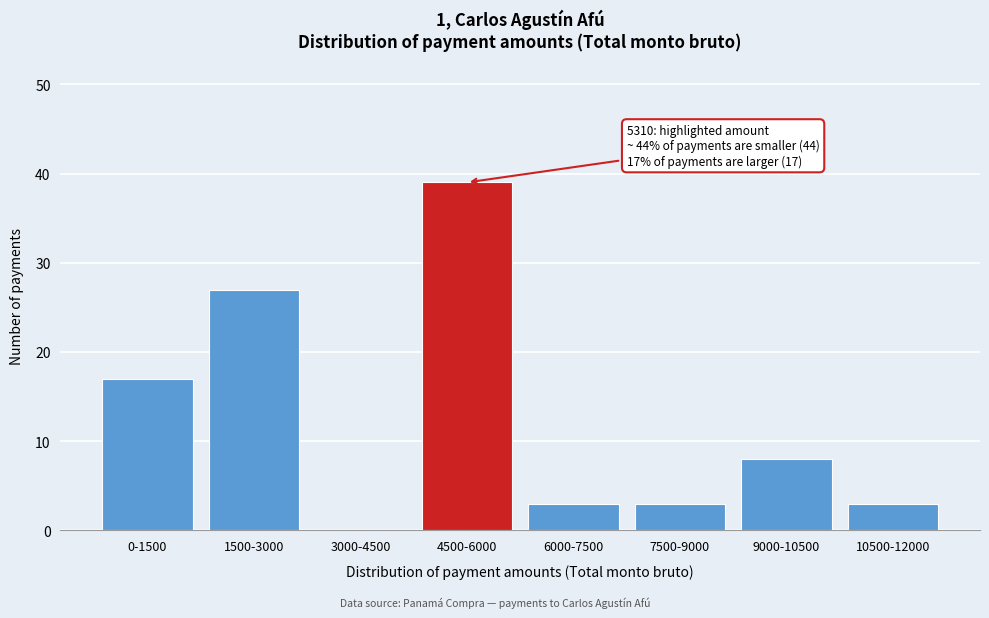

Reading left to right, what are all the values shown in this chart?

0-1500=17	1500-3000=27	3000-4500=0	4500-6000=39	6000-7500=3	7500-9000=3	9000-10500=8	10500-12000=3